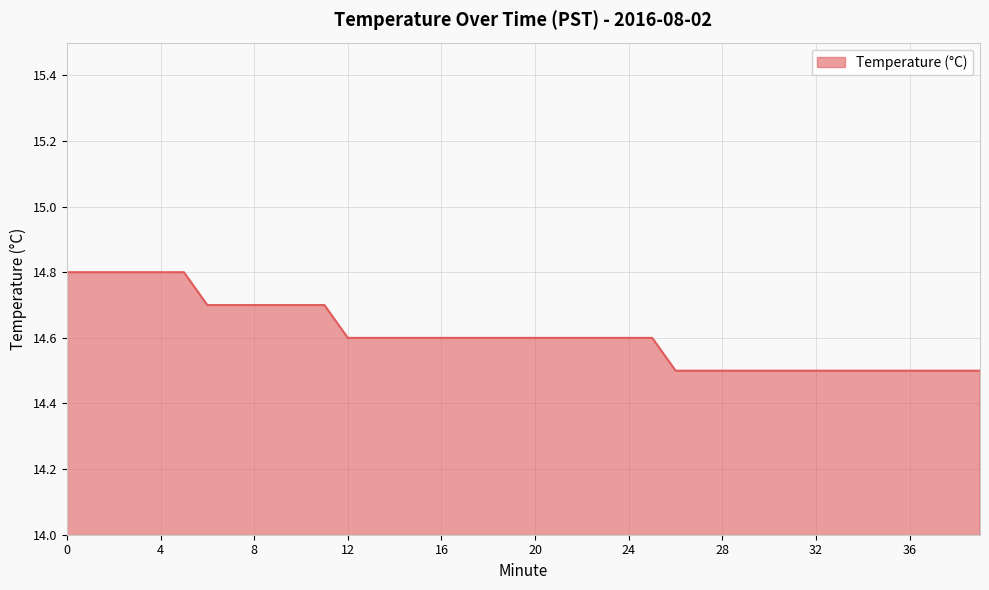

What is the difference between the maximum and minimum values?

0.3